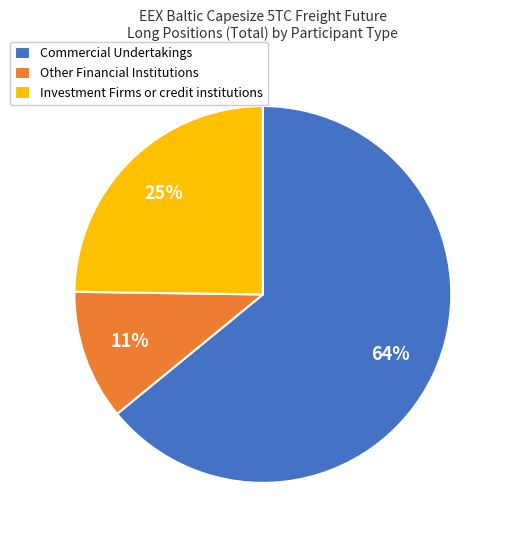

Is there a majority slice in this chart?

Yes